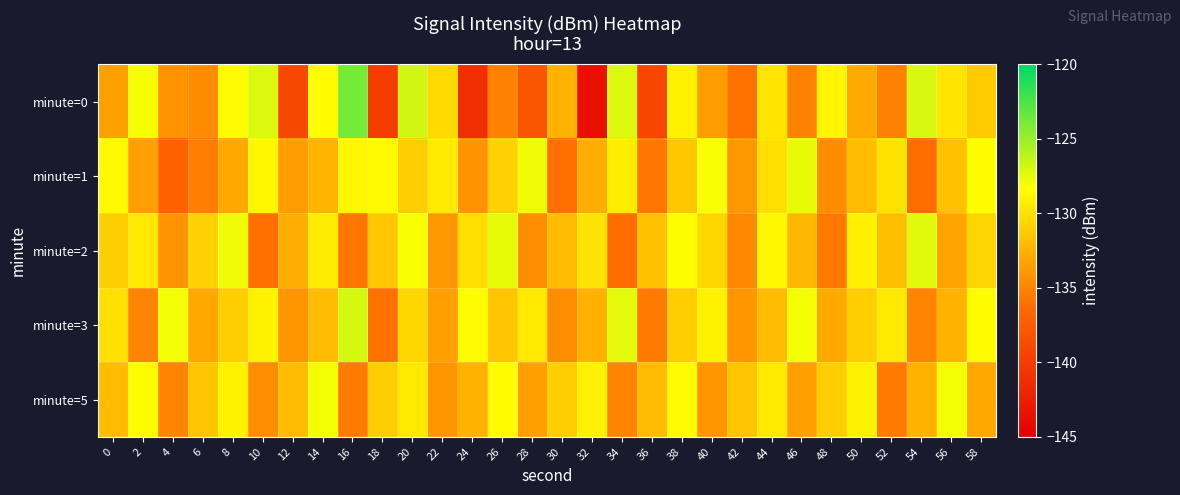

Which series changed the most between 20 and 32?

minute=0